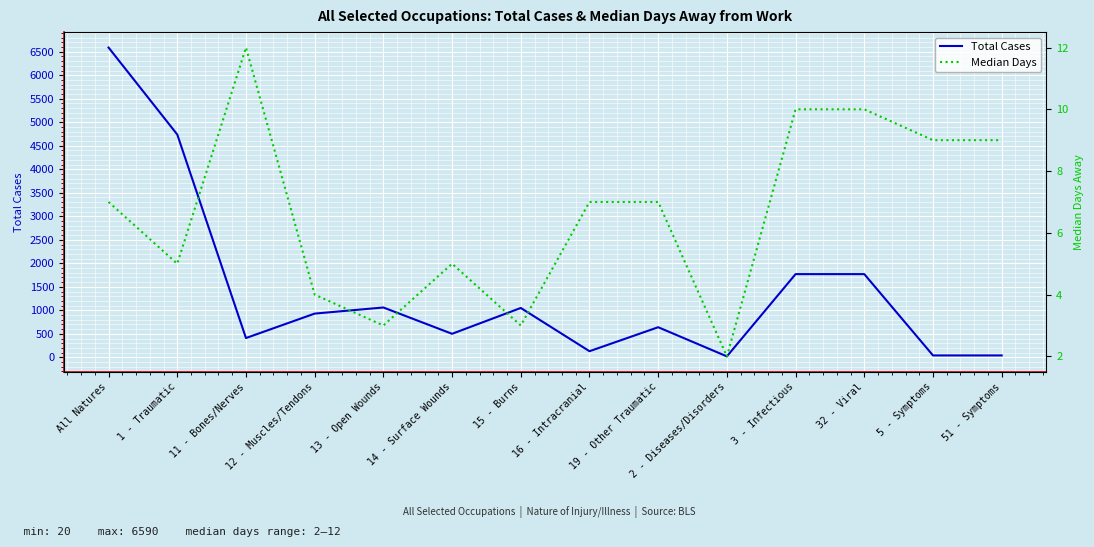

What is the total value across all series at 15 - Burns?

1053